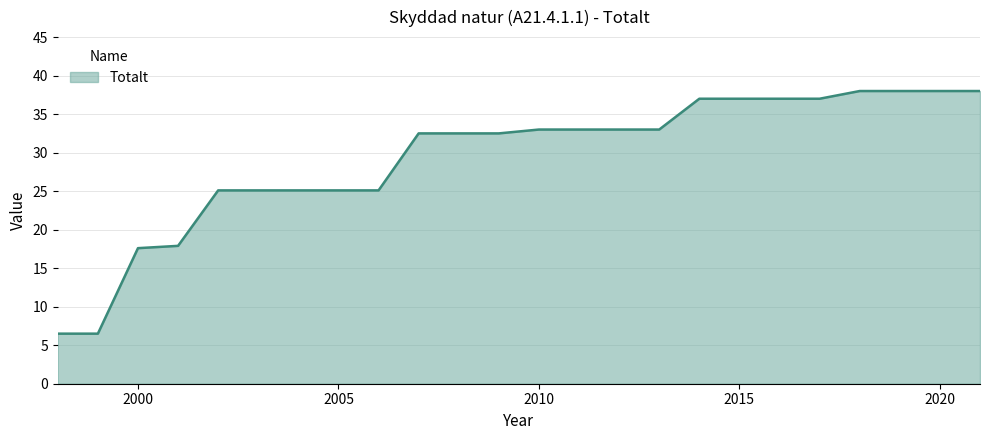

What is the minimum value shown in the chart?

6.5